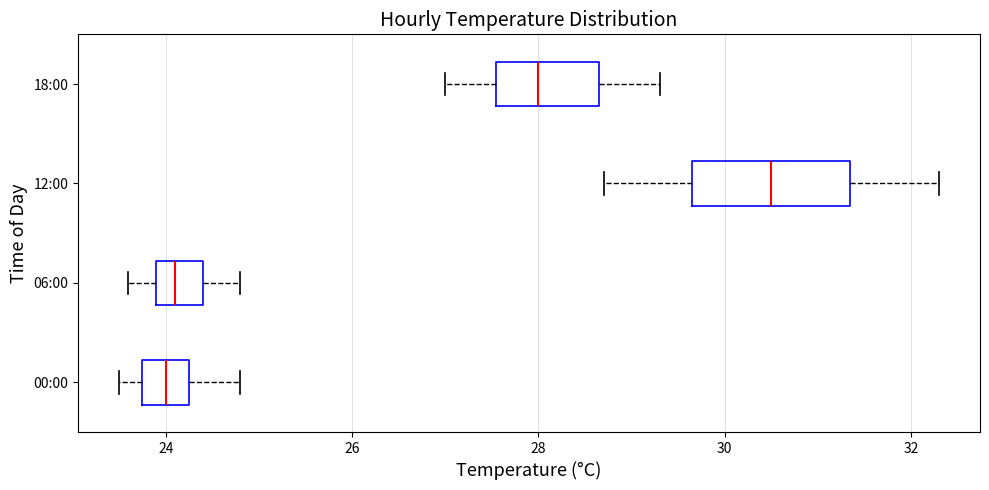

Reading bottom to top, read every box against the x-axis: the position of its median line, the range the box covers, and the ends of its whiskers. The values are not printed on the chart, so give them approximately, as read against the axis.

00:00: median 24.0, box 23.8 to 24.2, whiskers 23.6 to 24.8
06:00: median 24.2, box 24.0 to 24.4, whiskers 23.6 to 24.8
12:00: median 30.6, box 29.6 to 31.4, whiskers 28.8 to 32.4
18:00: median 28.0, box 27.6 to 28.6, whiskers 27.0 to 29.4